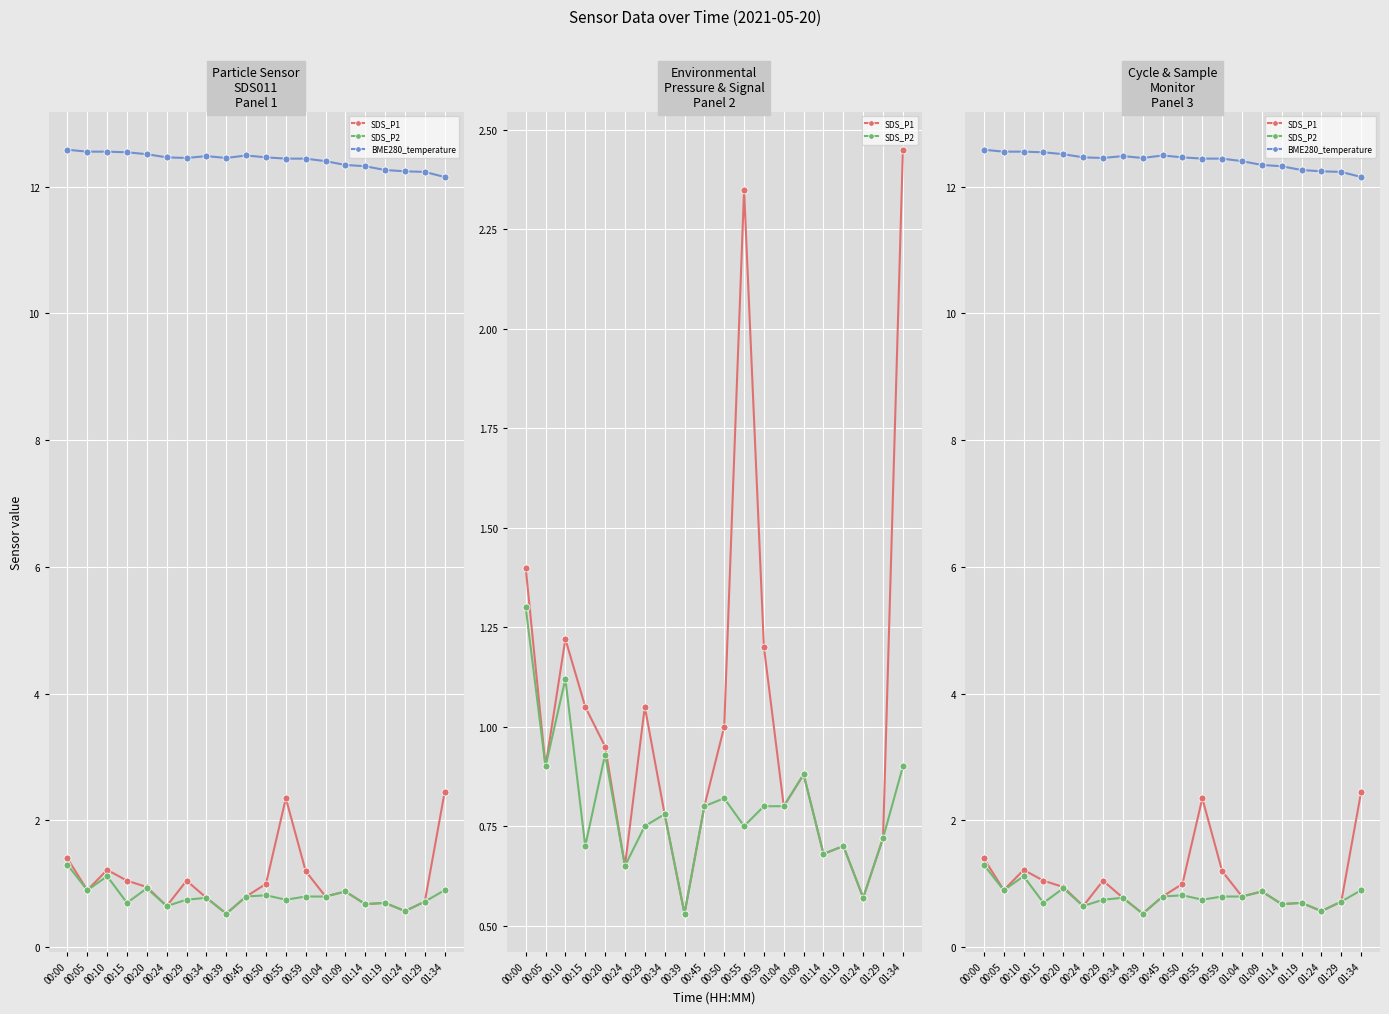

Which category has the lowest value across all series?

00:39